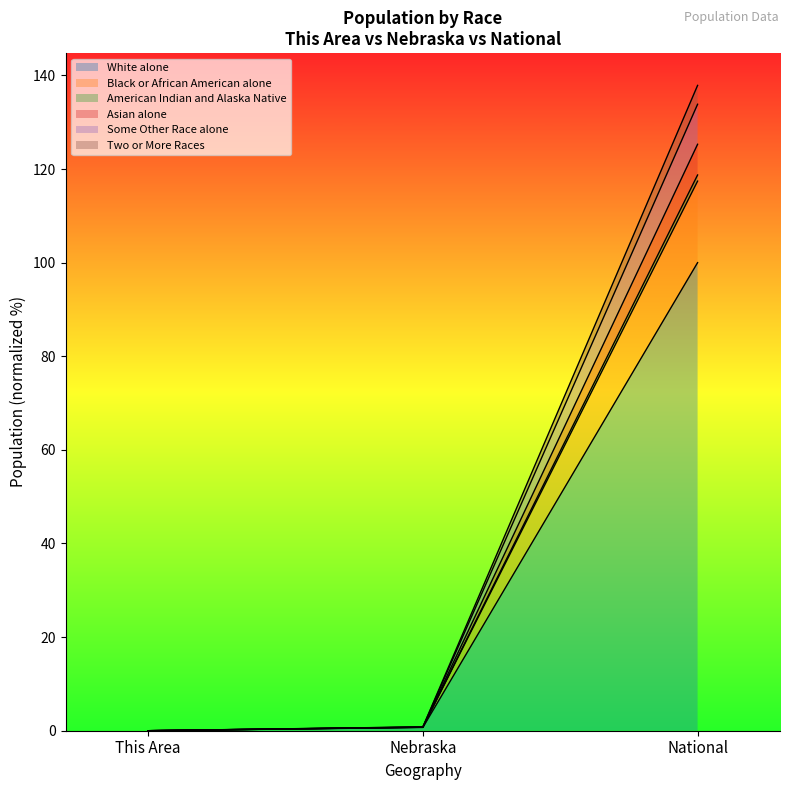

At which category is the sum across all series the highest?

National